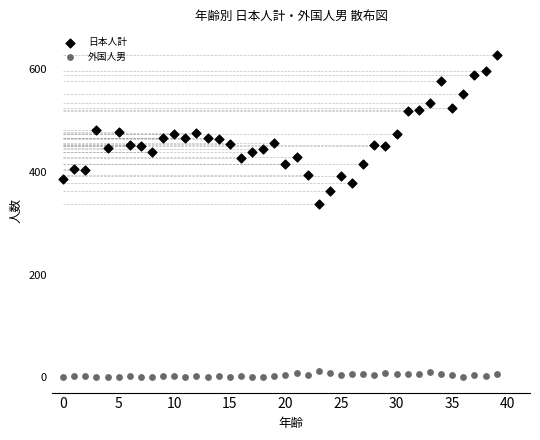

Across all series, what Y value is closest to 314?

337